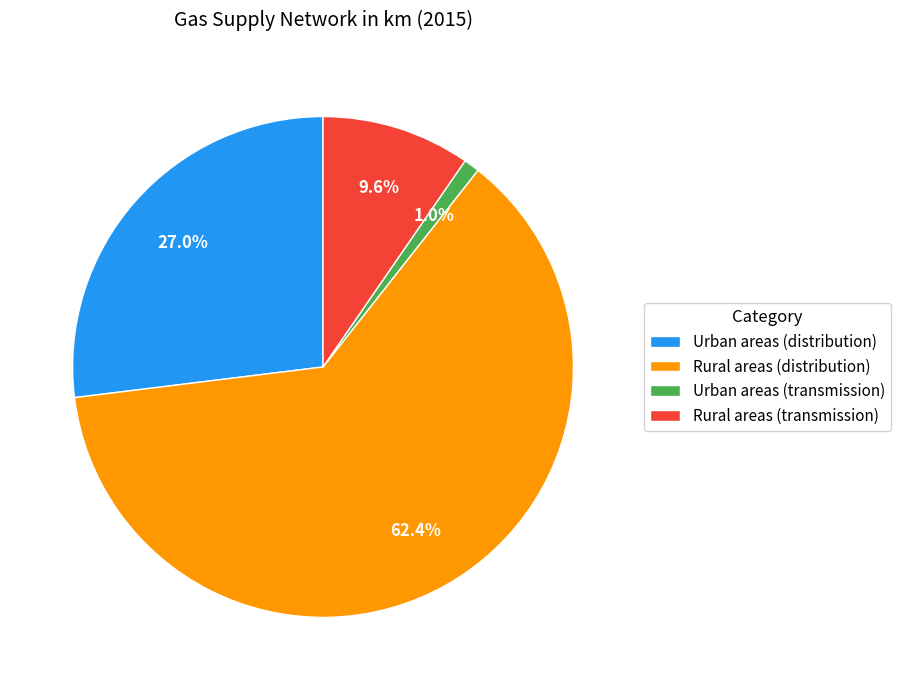

Does any single category account for the majority?

Yes